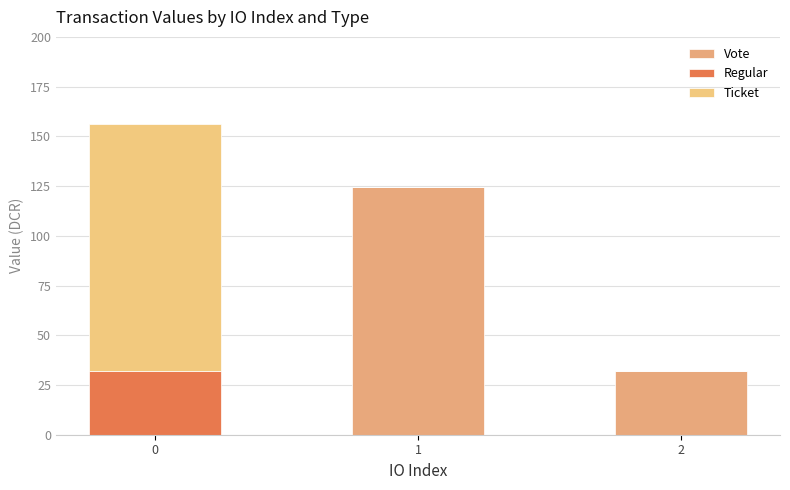

Count the number of data series in this chart.

3